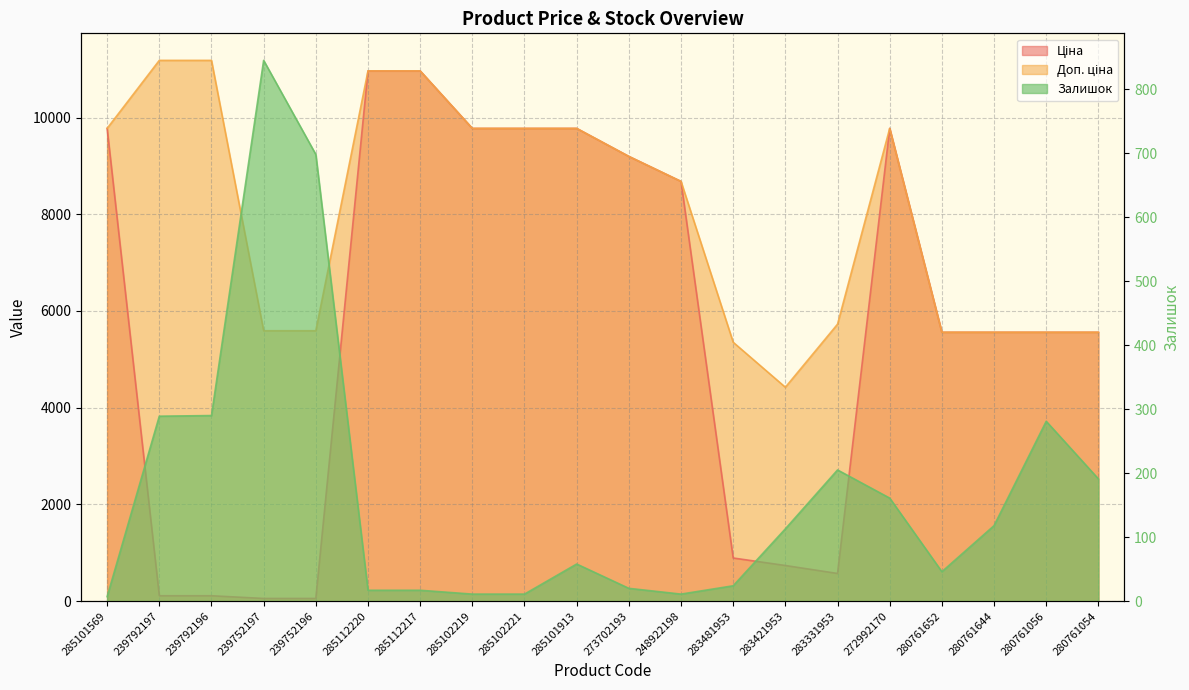

Which has a higher value, 239792196 or 285101913?

285101913